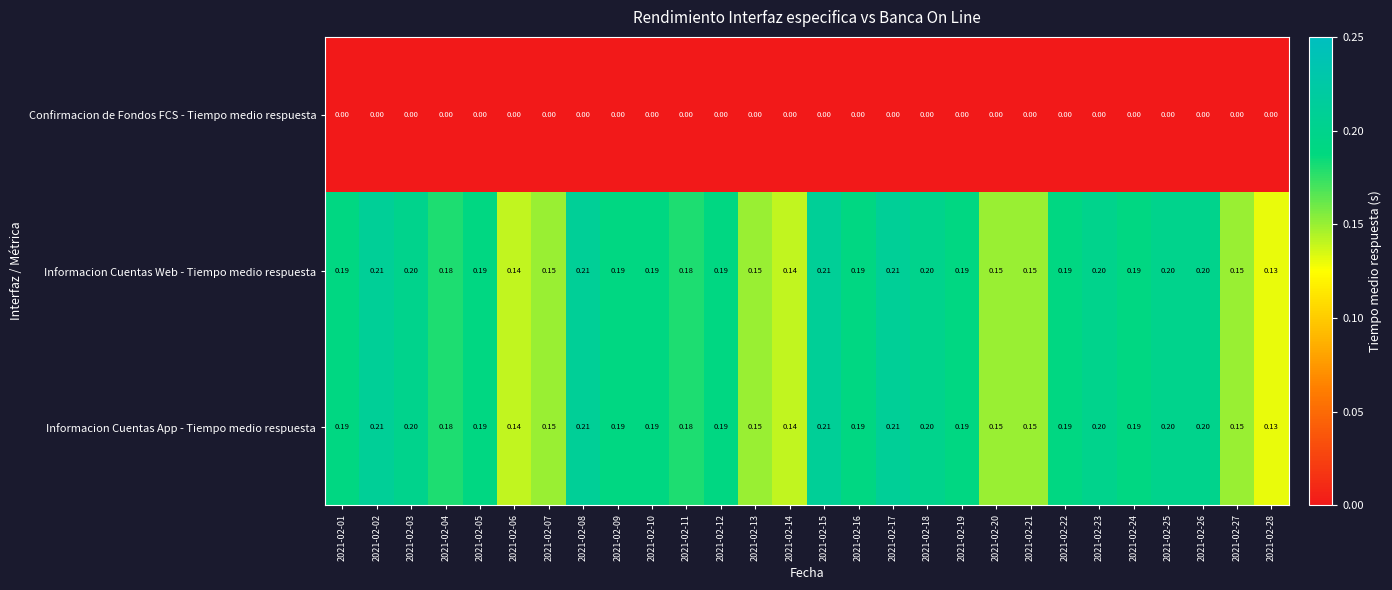

Is the value of Informacion Cuentas App - Tiempo medio respuesta at 2021-02-17 greater than the value of Informacion Cuentas Web - Tiempo medio respuesta at 2021-02-28?

Yes